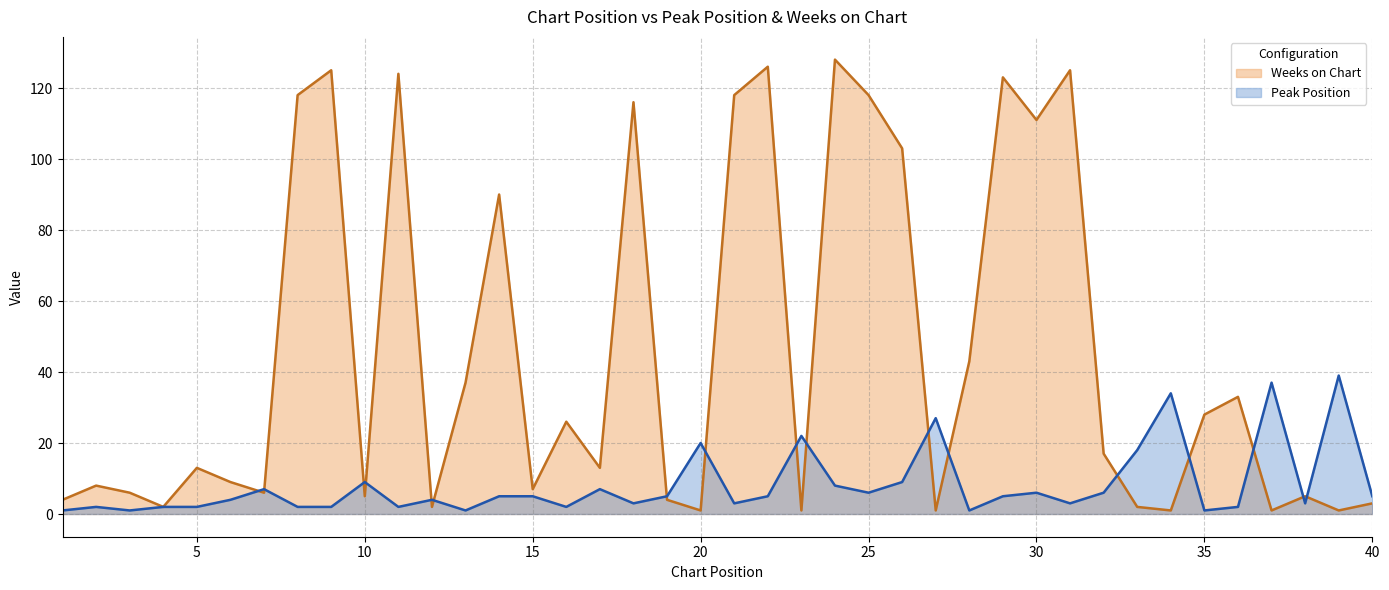

True or false: Weeks on Chart has more than 0 interior local peaks.

True